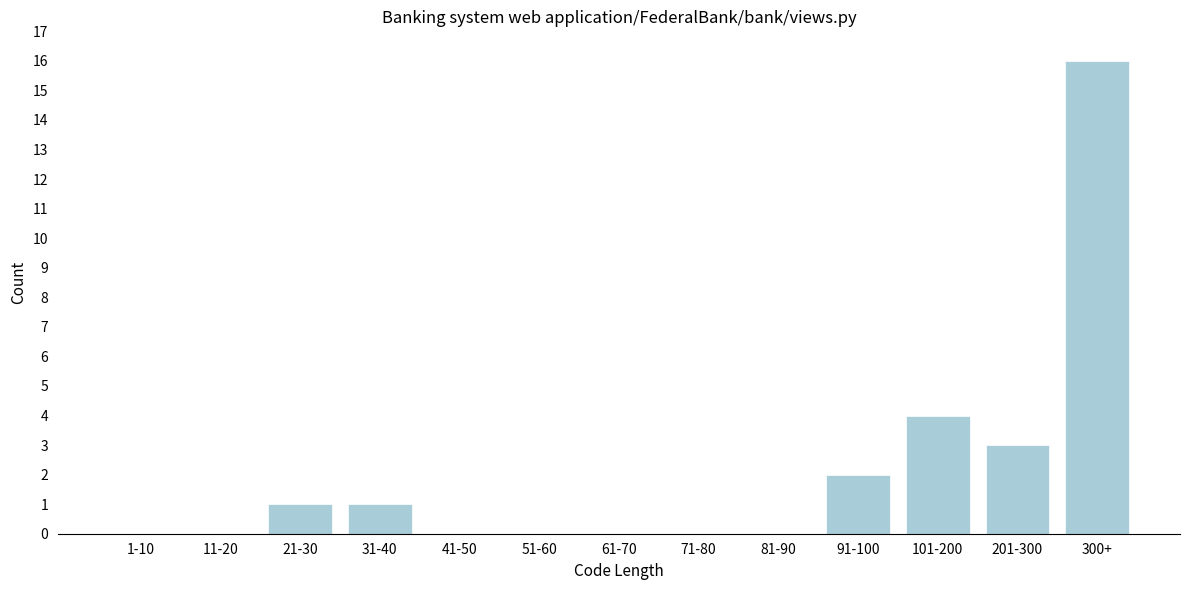

Reading right to left, extract all data points from this chart.

300+=16	201-300=3	101-200=4	91-100=2	81-90=0	71-80=0	61-70=0	51-60=0	41-50=0	31-40=1	21-30=1	11-20=0	1-10=0